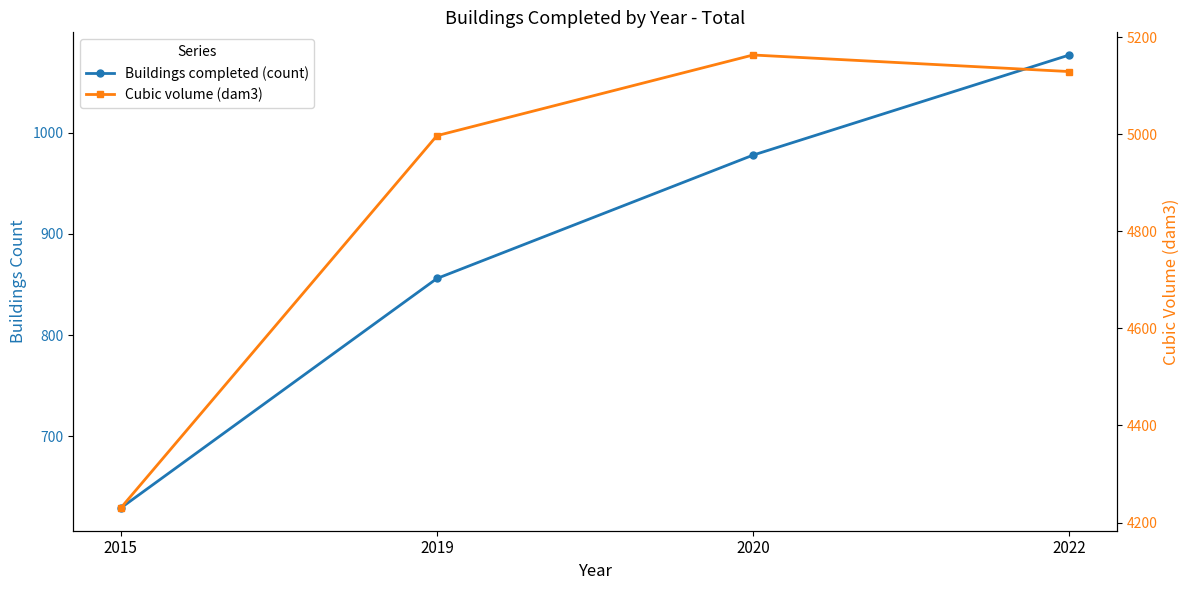

List the labels in order of Cubic volume (dam3) value, largest first.

2020, 2022, 2019, 2015